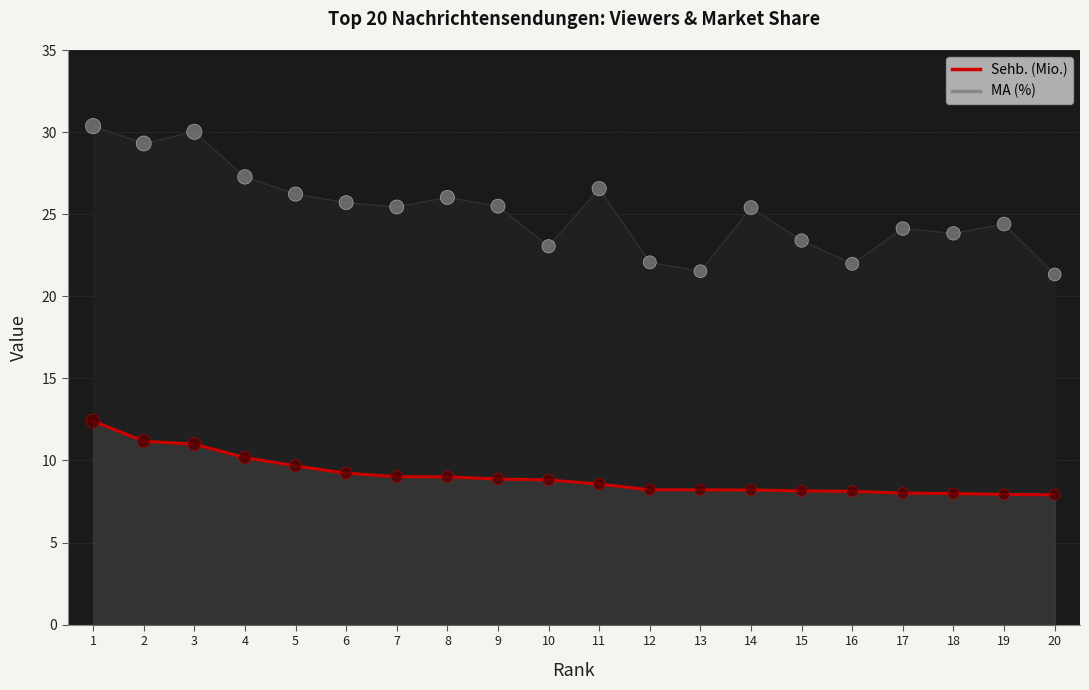

Which series contains the lowest Y value?

Sehb. (Mio.)